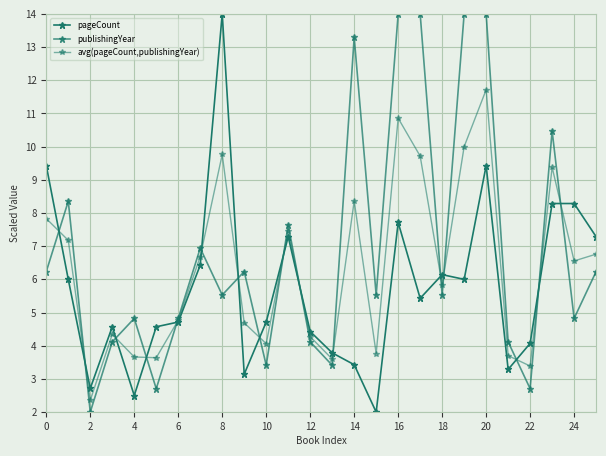

Does the chart have visible grid lines?

Yes